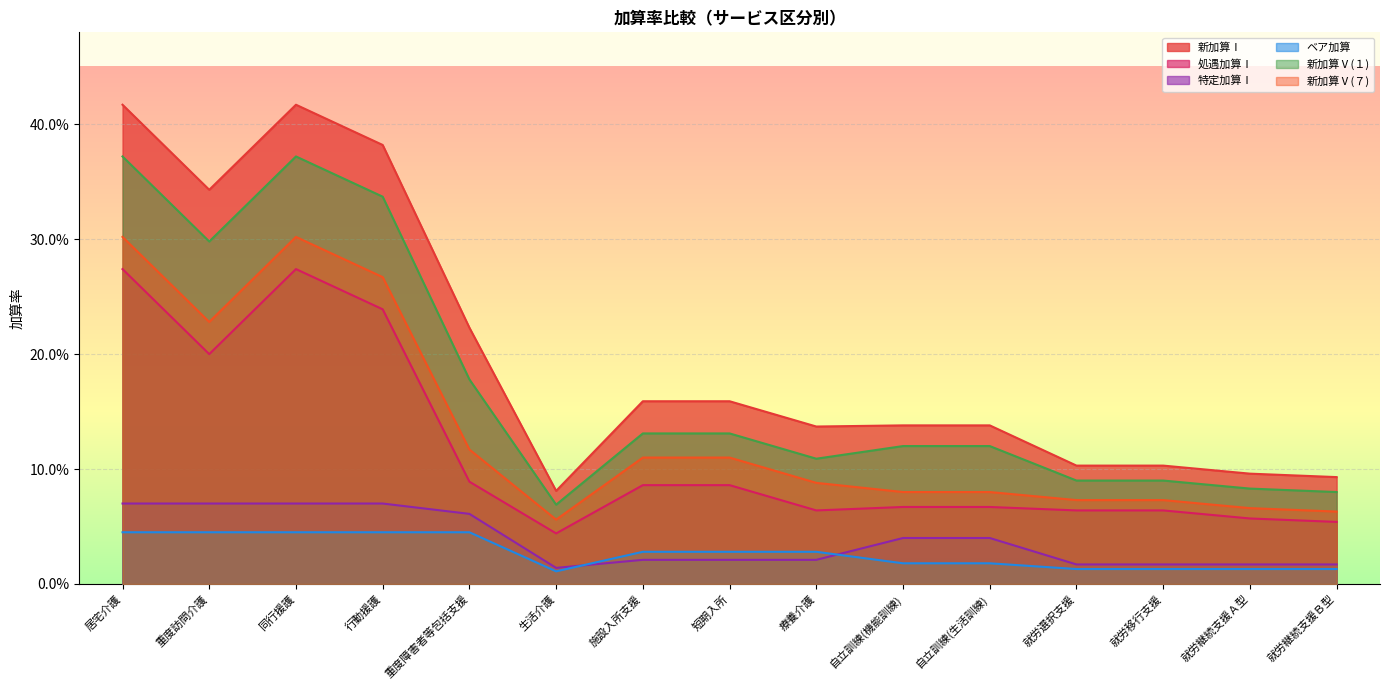

True or false: 新加算Ⅴ(７) has more than 2 points higher than both neighbors.

False